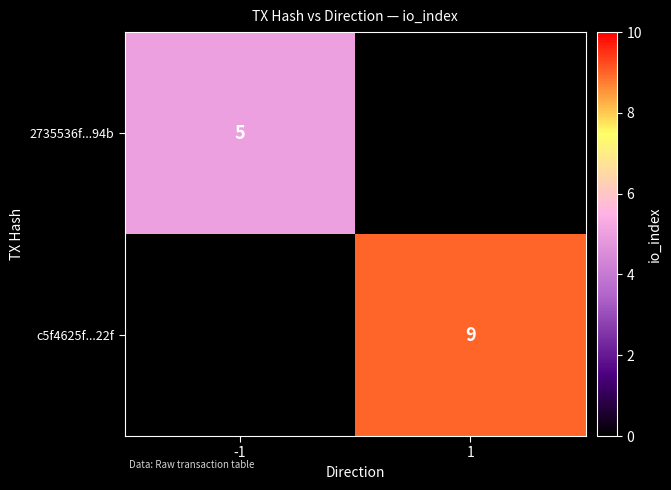

Is it true that 2735536f...94b equals 5 at -1?

True